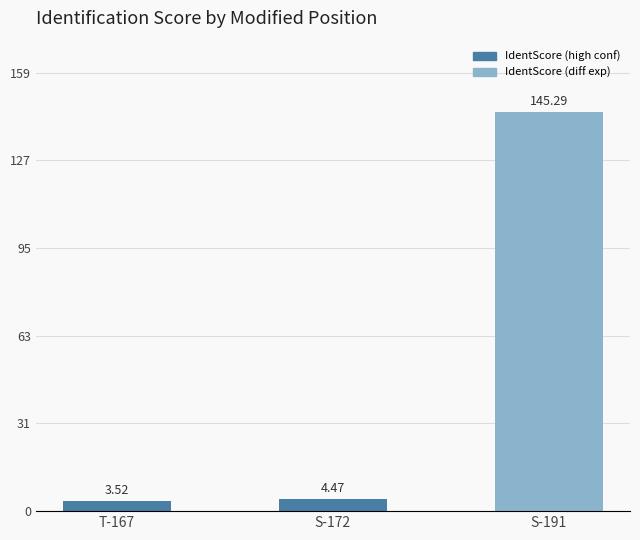

Rank the categories by value from lowest to highest.

T-167, S-172, S-191